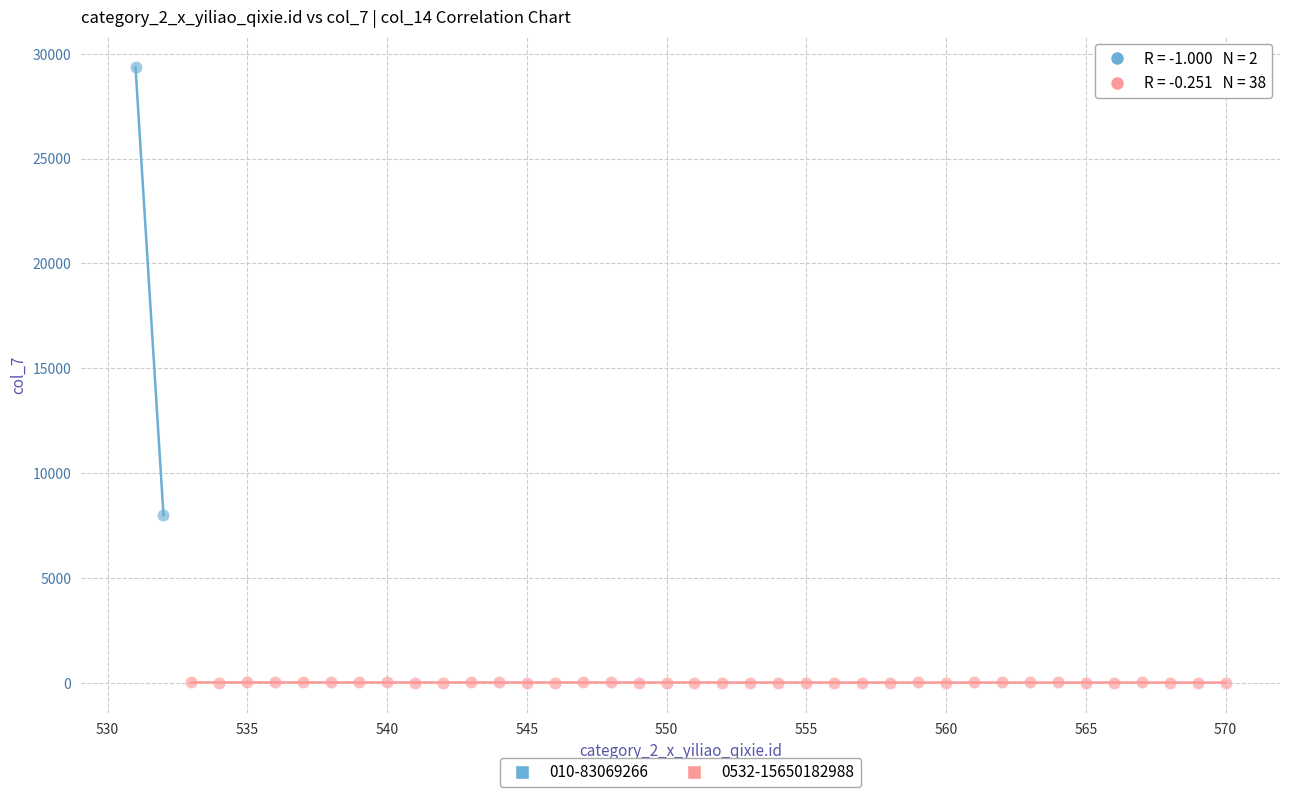

What are all the series names shown in the legend?

010-83069266, 0532-15650182988